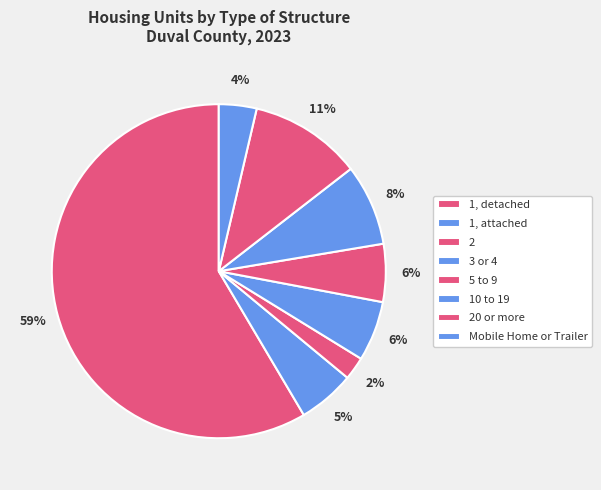

What is the ratio of the value at Mobile Home or Trailer to the value at 1, detached?

0.1